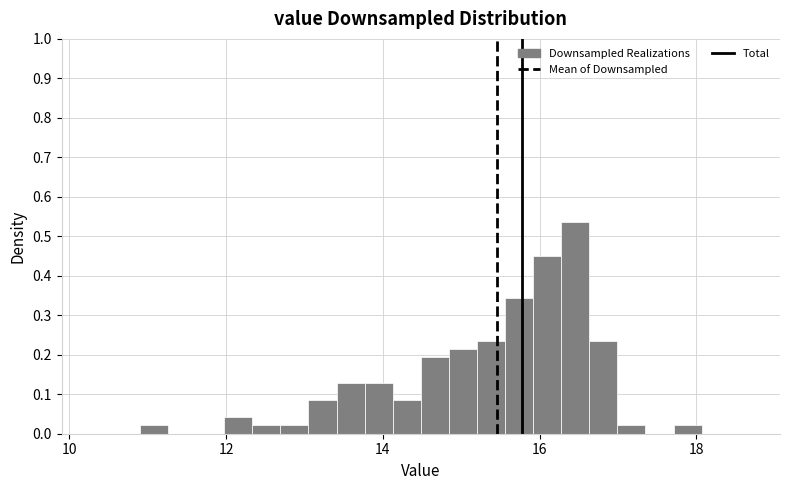

Around what value on the x-axis is the tallest bar? Give the approximate position of its centre, as read against the axis.

16.4